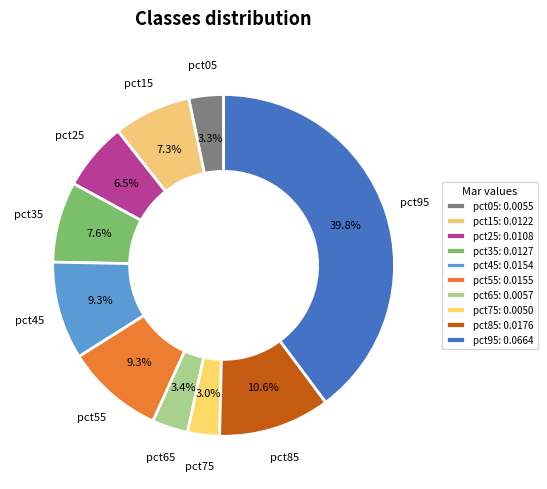

Is pct25 the majority of the pie?

No